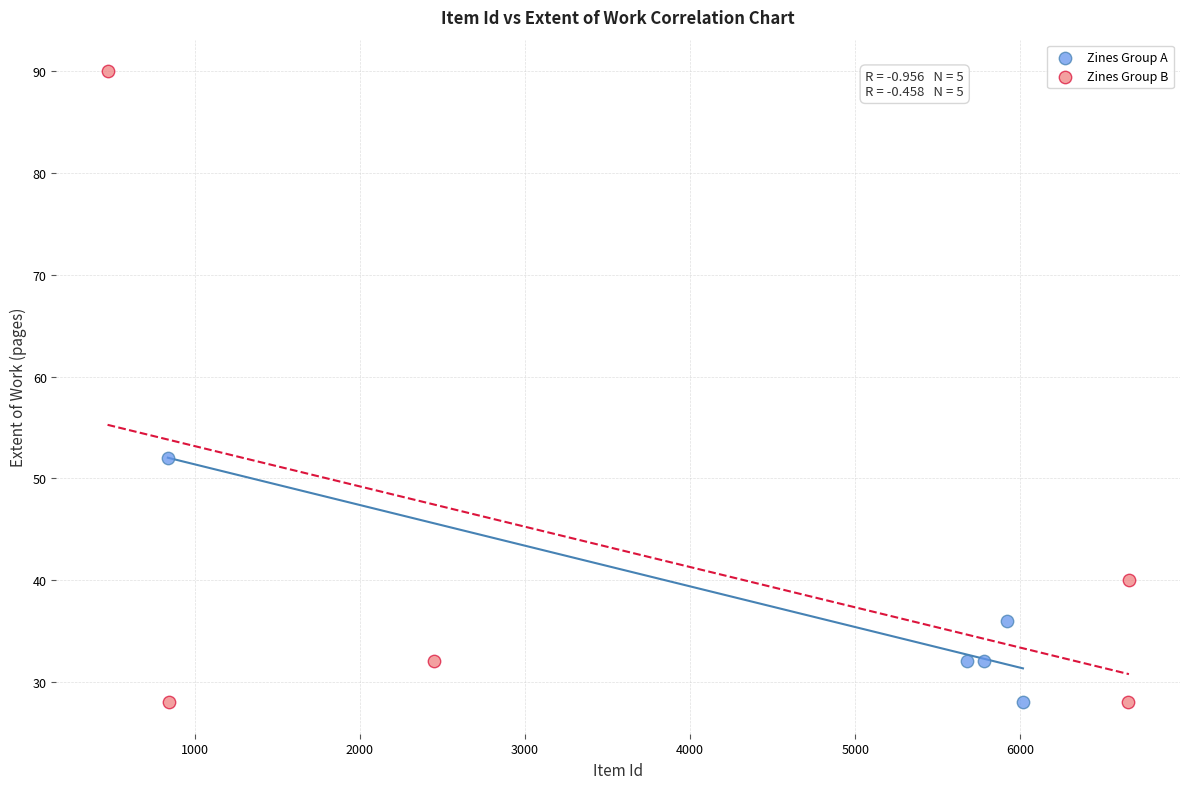

Which series has the widest spread of Y values?

Zines Group B